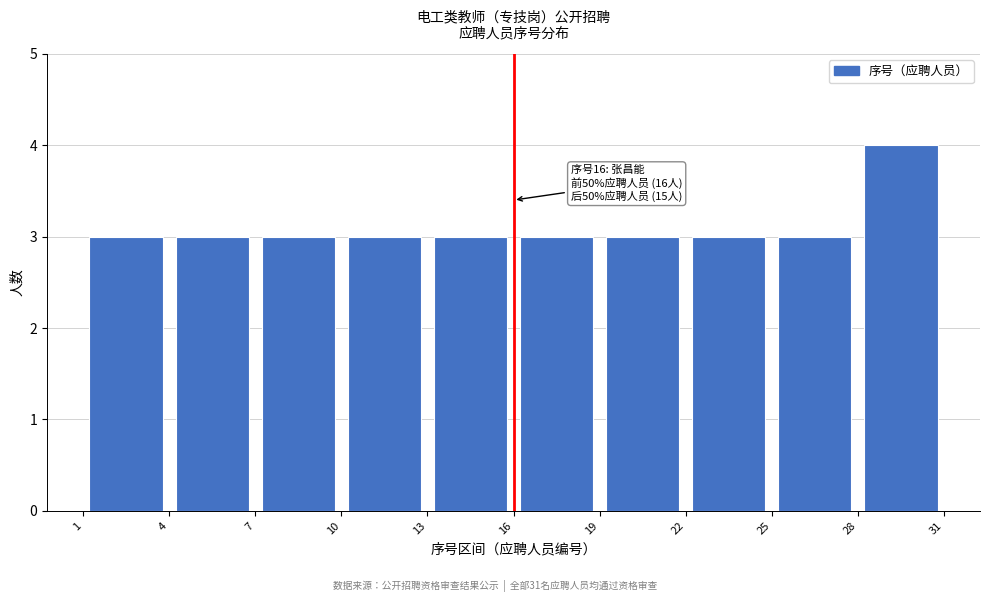

Over which range of the x-axis is the bar tallest?

28 to 31